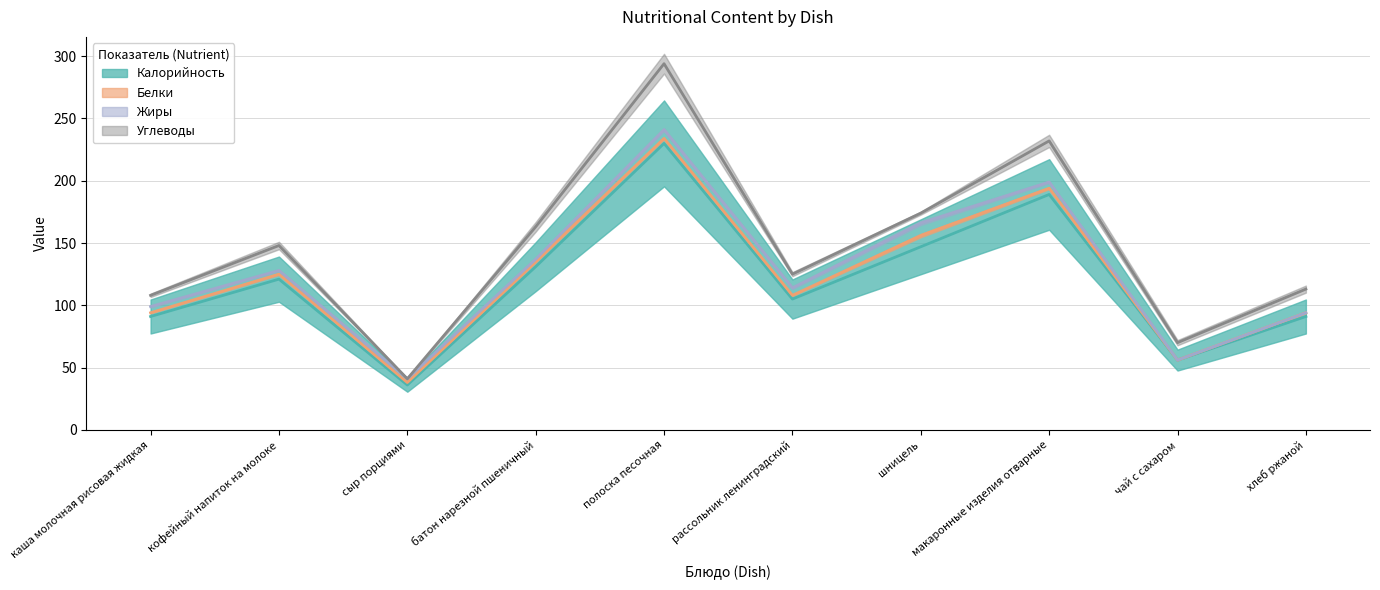

Reading right to left, extract all data points from this chart.

Калорийность: хлеб ржаной=91	чай с сахаром=56	макаронные изделия отварные=189	шницель=147	рассольник ленинградский=105	полоска песочная=230	батон нарезной пшеничный=131	сыр порциями=36	кофейный напиток на молоке=121	каша молочная рисовая жидкая=91
Белки: хлеб ржаной=3	чай с сахаром=0	макаронные изделия отварные=5	шницель=9	рассольник ленинградский=3	полоска песочная=4	батон нарезной пшеничный=4	сыр порциями=2	кофейный напиток на молоке=4	каша молочная рисовая жидкая=3
Жиры: хлеб ржаной=0	чай с сахаром=0	макаронные изделия отварные=5	шницель=10	рассольник ленинградский=6	полоска песочная=7	батон нарезной пшеничный=2	сыр порциями=3	кофейный напиток на молоке=3	каша молочная рисовая жидкая=5
Углеводы: хлеб ржаной=19	чай с сахаром=14	макаронные изделия отварные=33	шницель=8	рассольник ленинградский=11	полоска песочная=53	батон нарезной пшеничный=26	сыр порциями=0	кофейный напиток на молоке=20	каша молочная рисовая жидкая=9